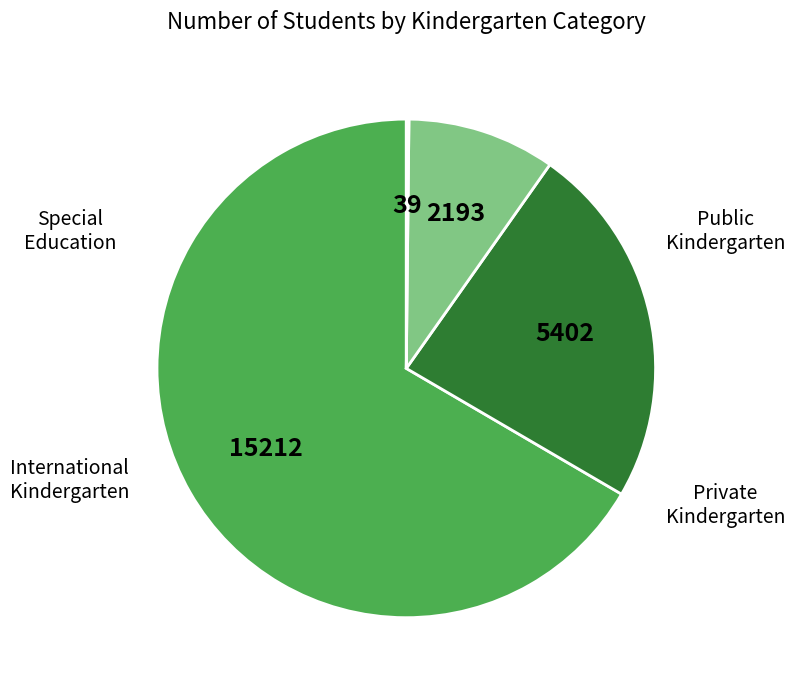

Is there any slice that represents more than half of the pie?

Yes